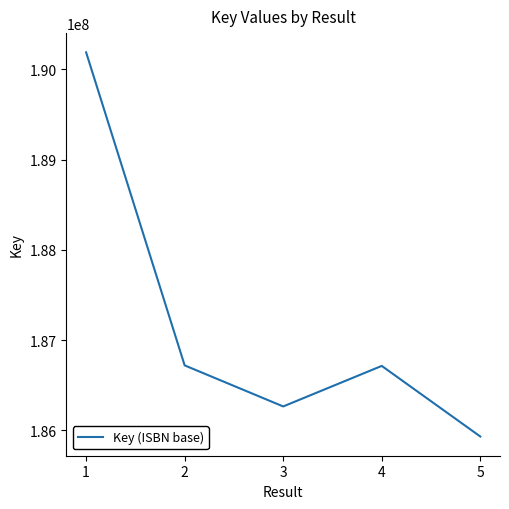

What is the sum of the values at 2 and 3?

372984268